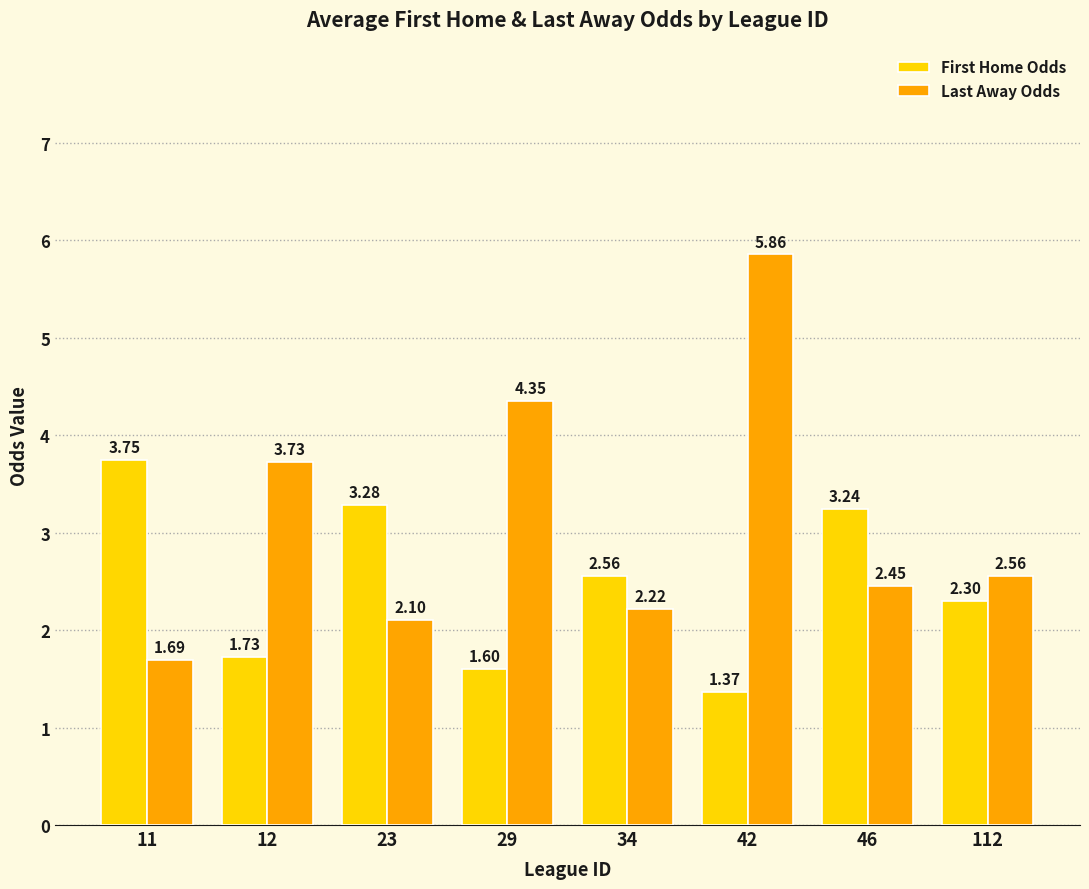

At 42, list the series in order from largest to smallest.

Last Away Odds, First Home Odds